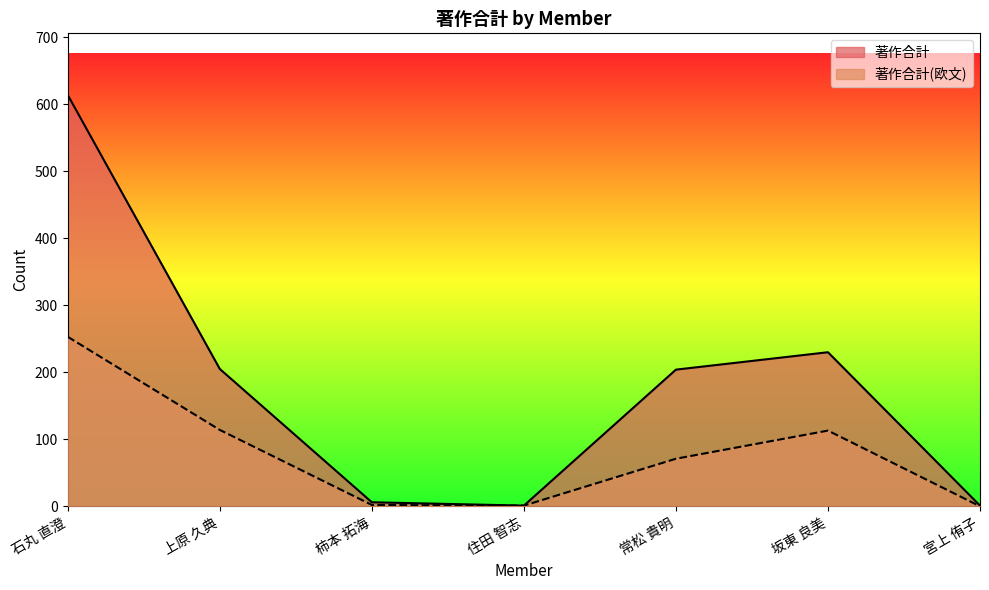

True or false: 著作合計(欧文) and 著作合計 cross at least once.

False